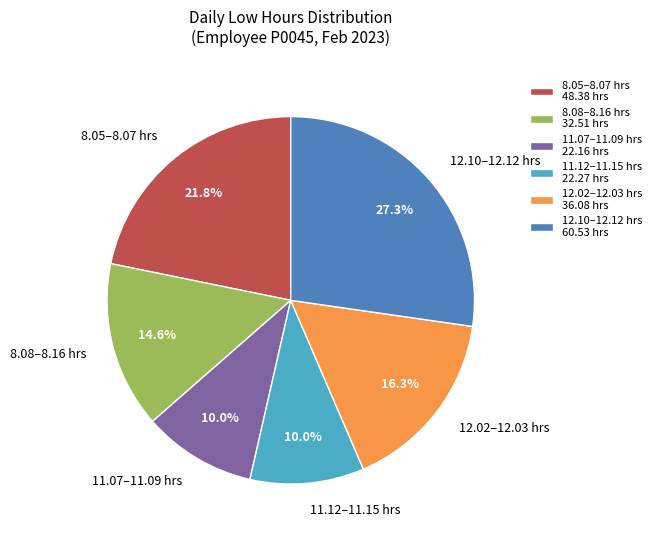

Approximately how many times larger is the value at 11.07–11.09 hrs compared to 12.02–12.03 hrs?

0.6